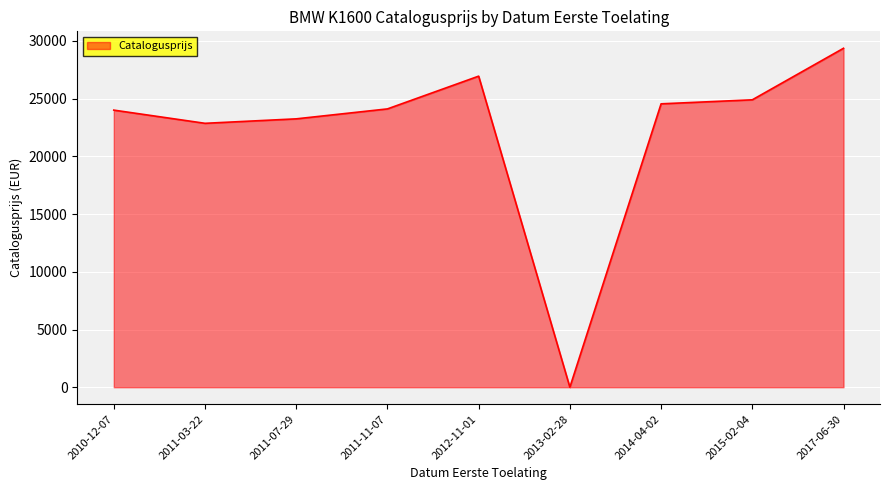

Which label corresponds to the smallest value in the chart?

2013-02-28